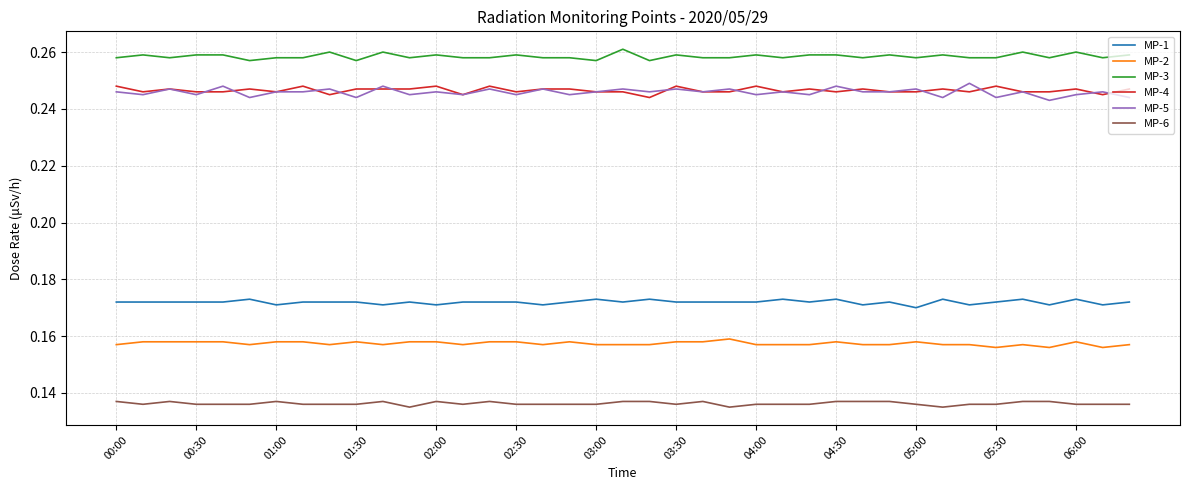

True or false: MP-2 and MP-1 intersect in this chart.

False